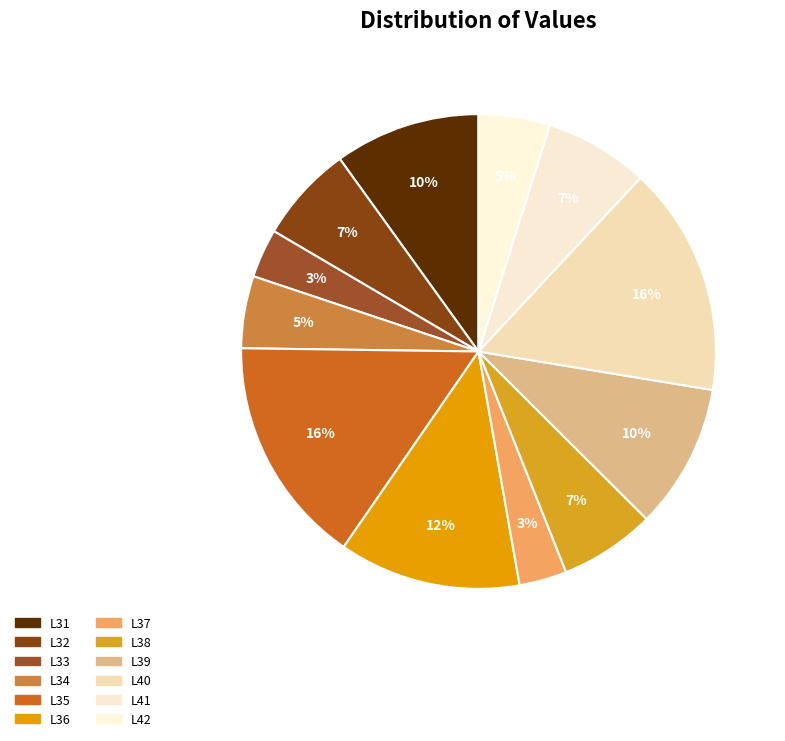

How many segments does this pie chart have?

12